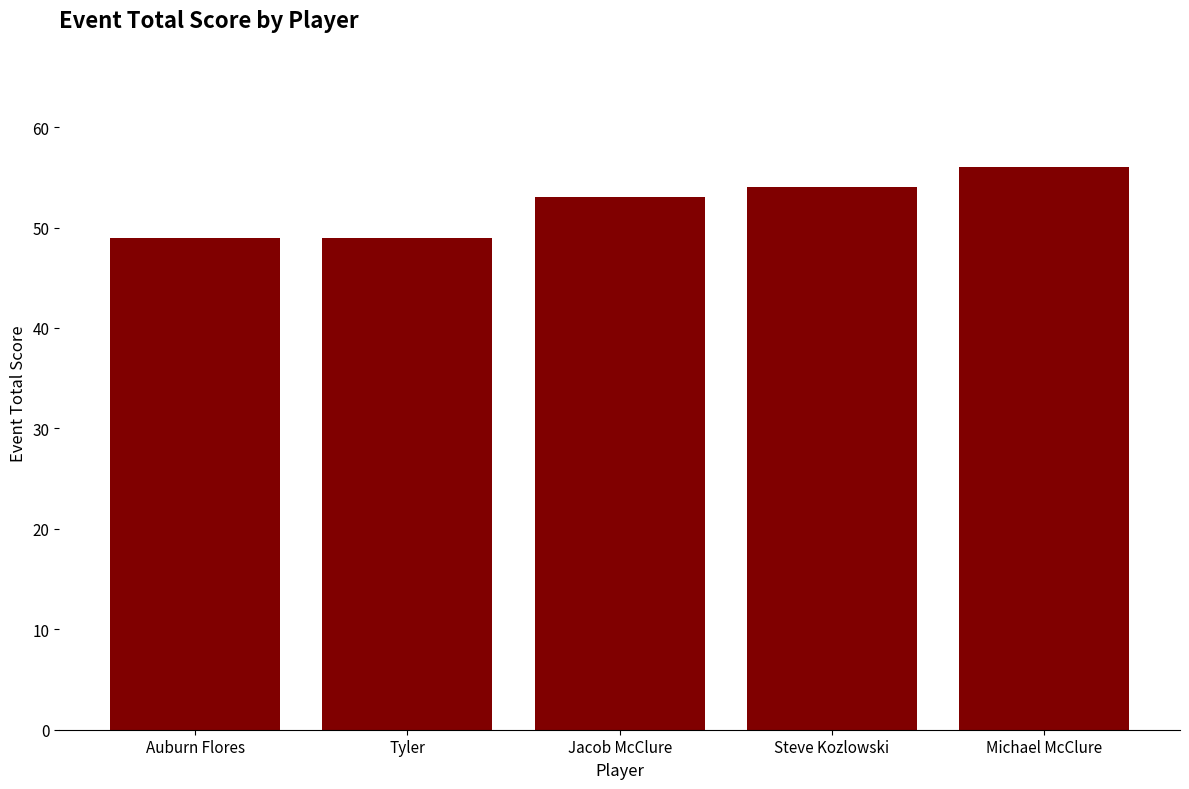

What is the minimum value shown in the chart?

49